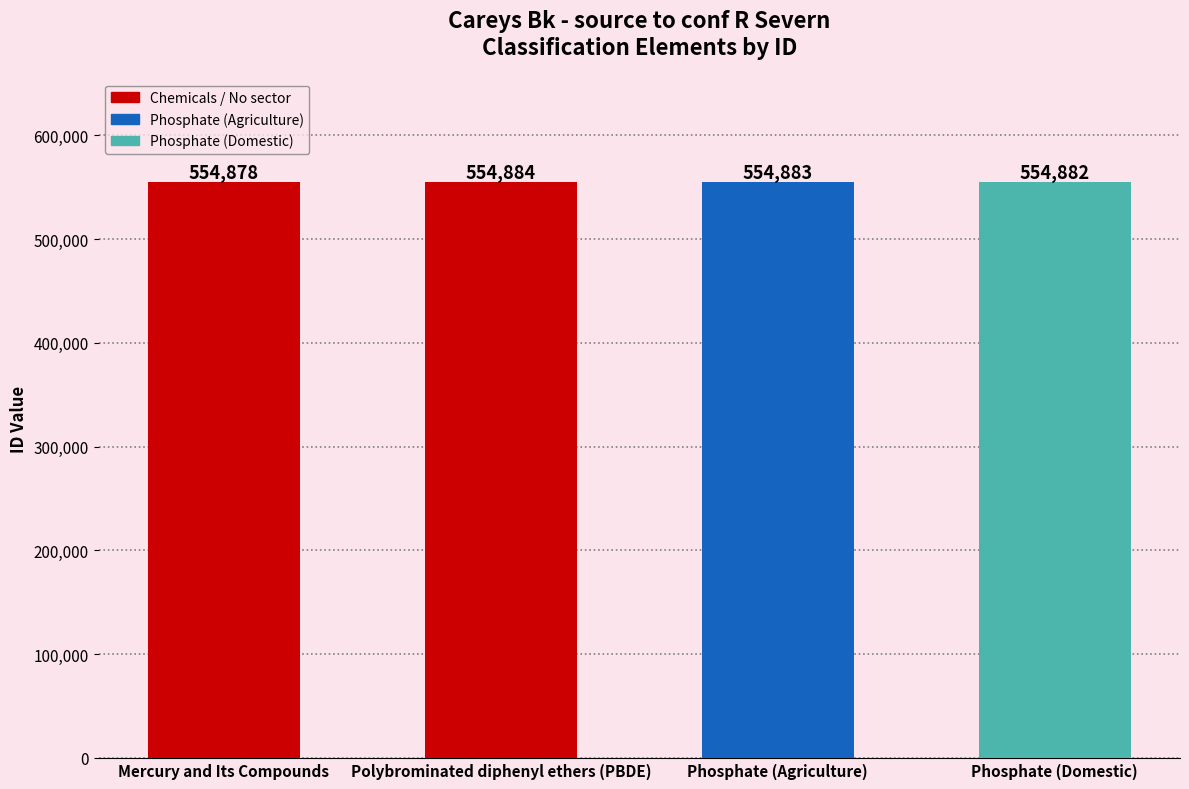

Which category has the highest value across all series?

Polybrominated diphenyl ethers (PBDE)